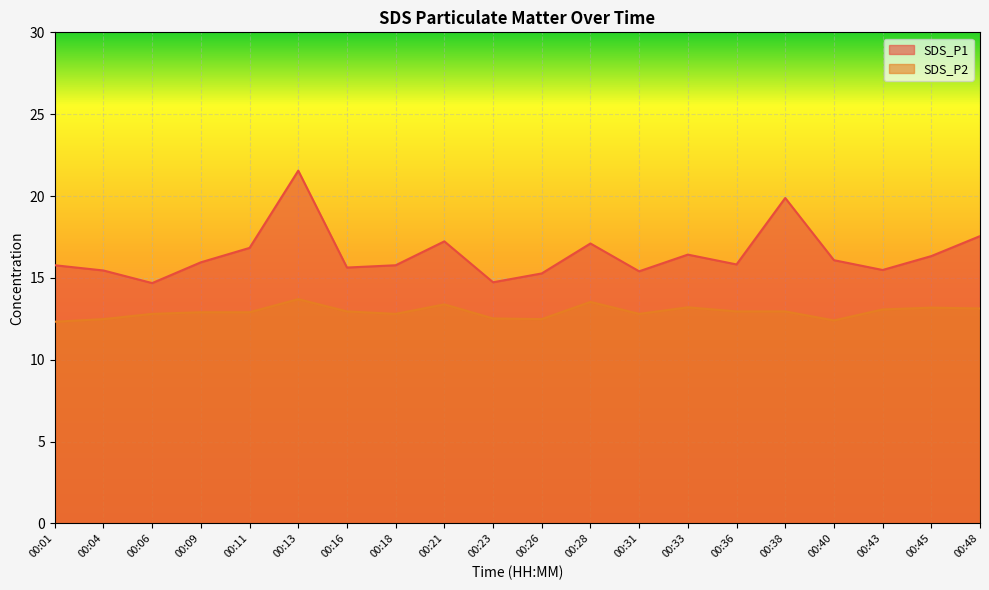

Reading right to left, list all the values displayed in this chart.

SDS_P1: 17.6	16.3	15.5	16.1	19.9	15.8	16.4	15.4	17.1	15.3	14.7	17.2	15.8	15.6	21.6	16.8	15.9	14.7	15.4	15.8
SDS_P2: 13.1	13.2	13.1	12.4	12.9	12.9	13.2	12.8	13.5	12.5	12.5	13.4	12.8	12.9	13.7	12.9	12.9	12.8	12.5	12.3